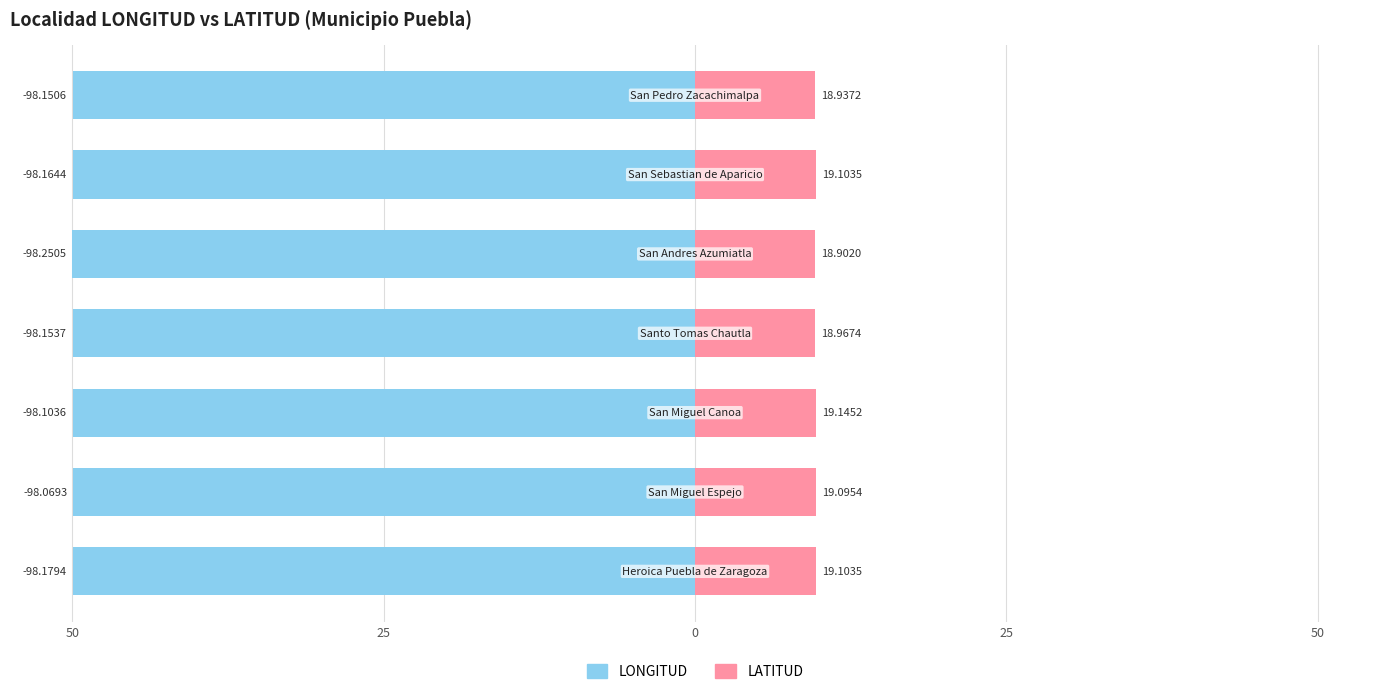

The value of LONGITUD at 25 is -88.3. True or false?

False